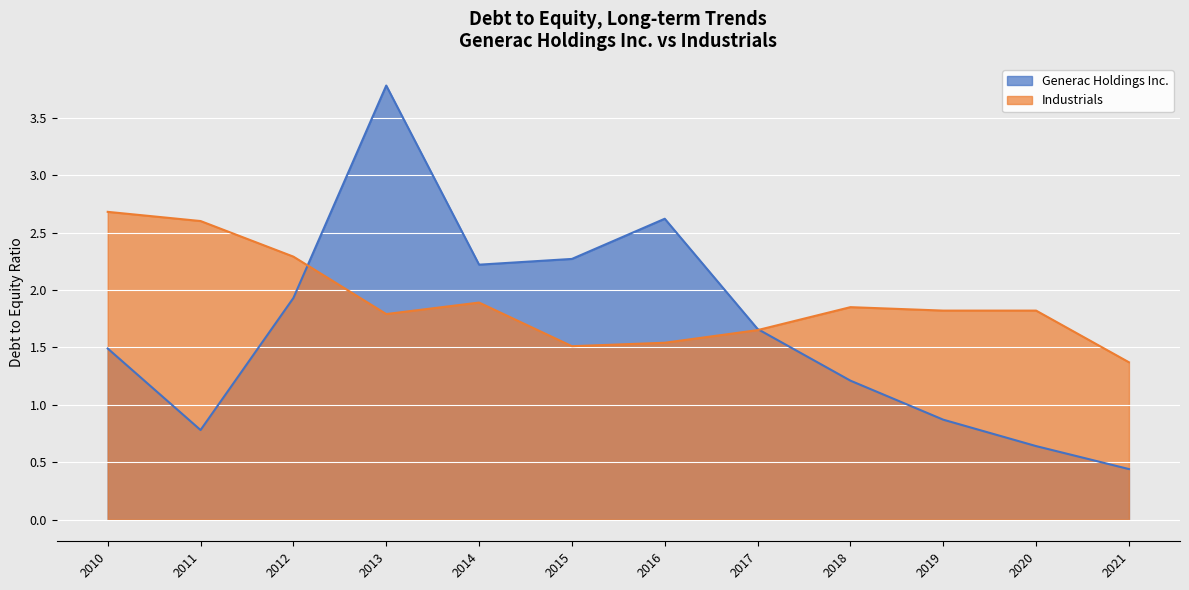

How many times do Industrials and Generac Holdings Inc. cross each other?

2